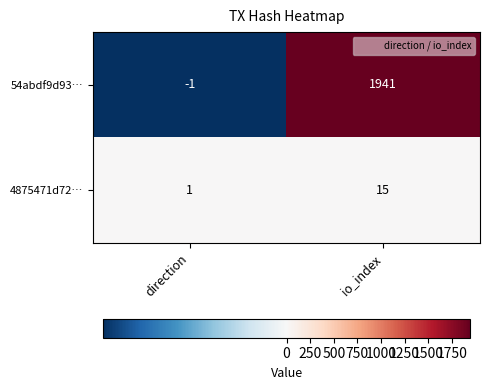

What is the difference between the 54abdf9d93… values at io_index and direction?

1942